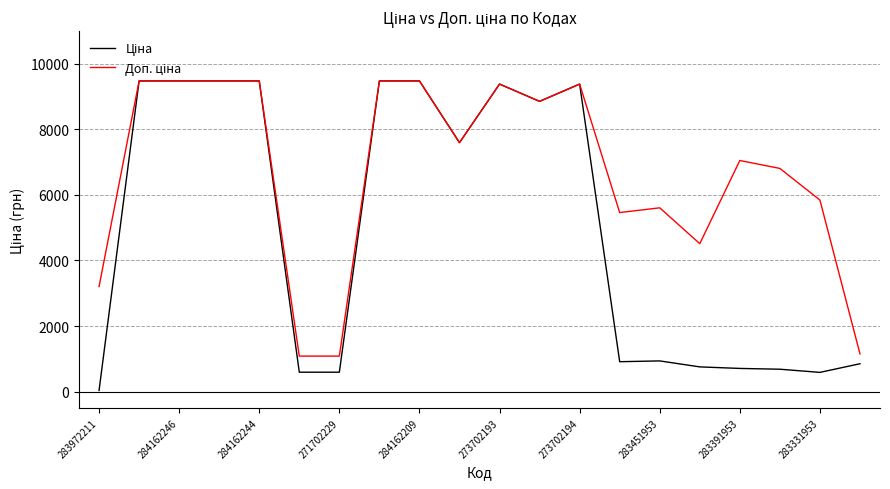

How many lines are shown in the chart?

2